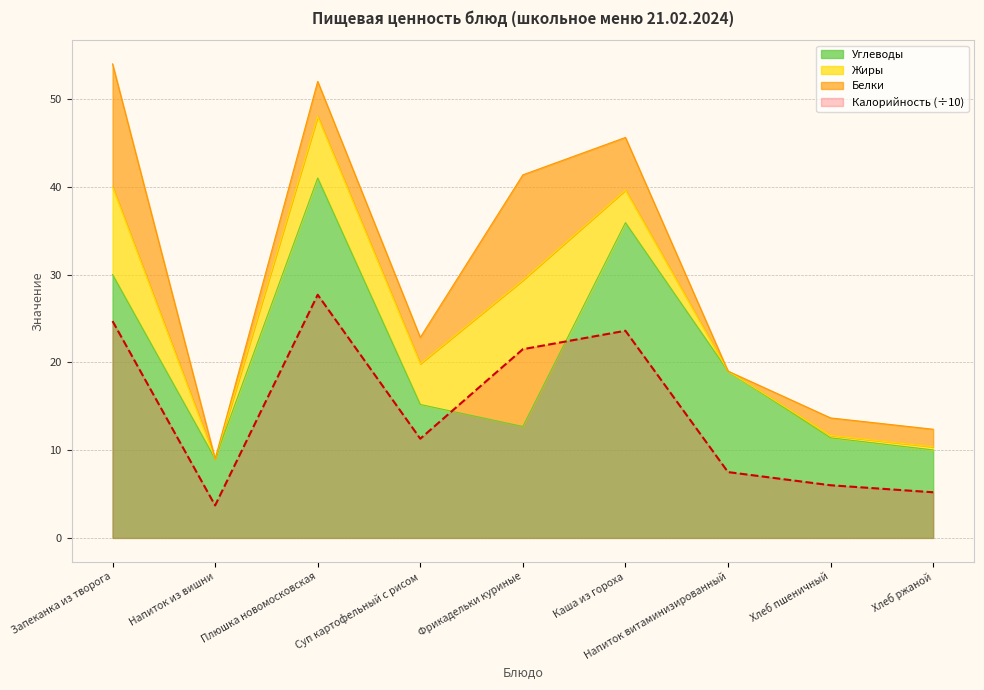

How many lines are shown in the chart?

2